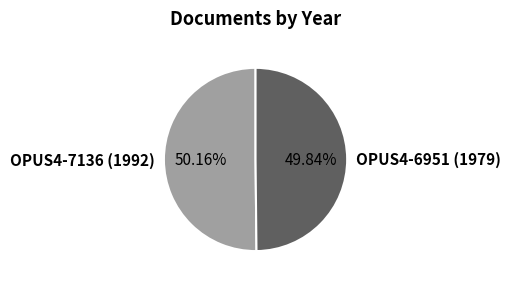

What is the ratio of the value at OPUS4-7136 (1992) to the value at OPUS4-6951 (1979)?

1.0